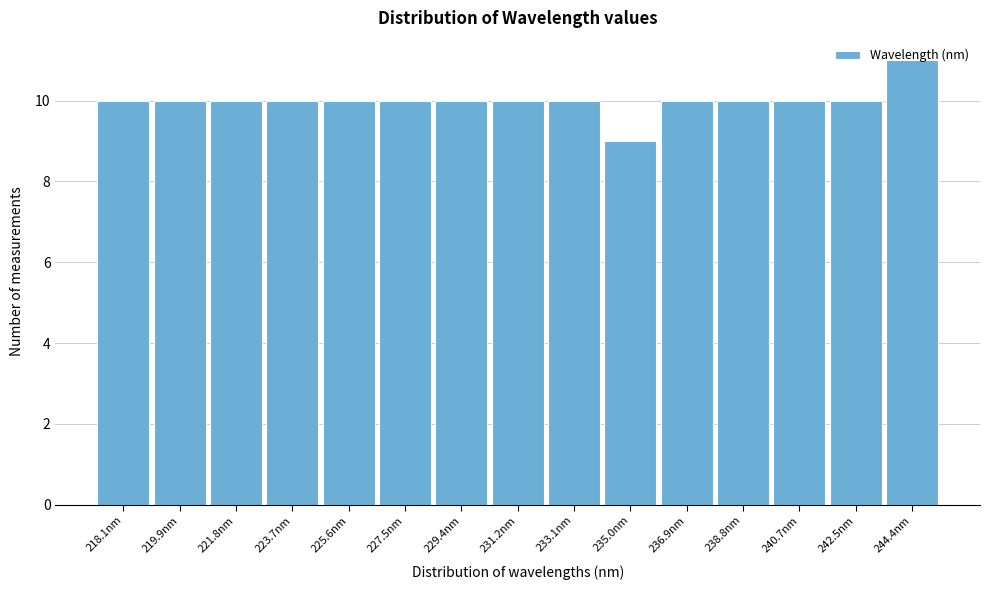

What is the ratio of the value at 219.9nm to the value at 242.5nm?

1.0